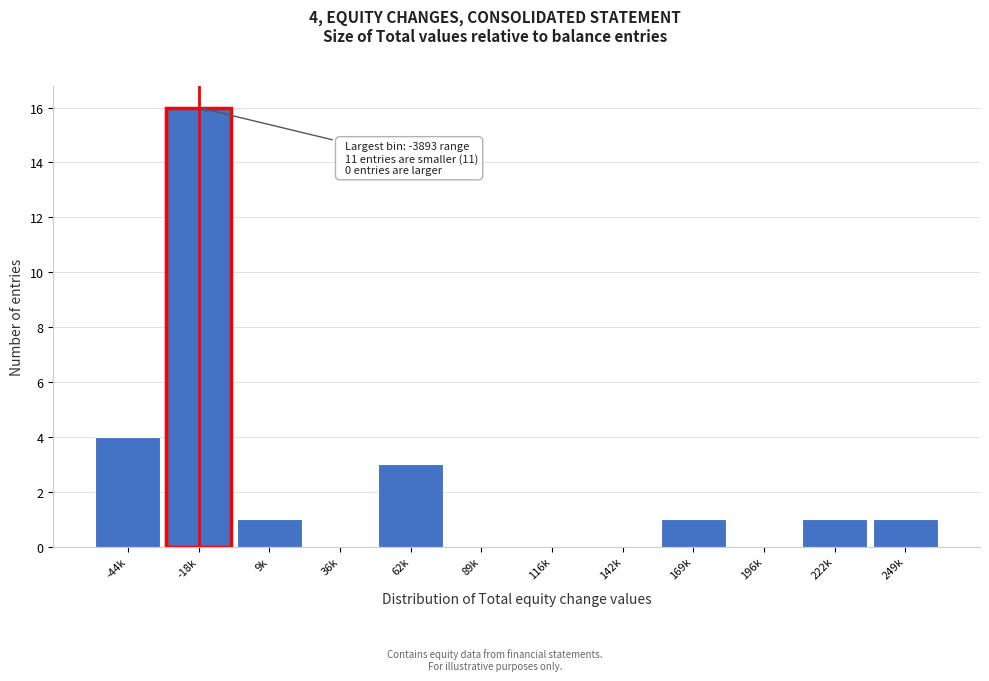

Reading left to right, transcribe all the data shown in this chart.

-44k=4	-18k=16	9k=1	36k=0	62k=3	89k=0	116k=0	142k=0	169k=1	196k=0	222k=1	249k=1